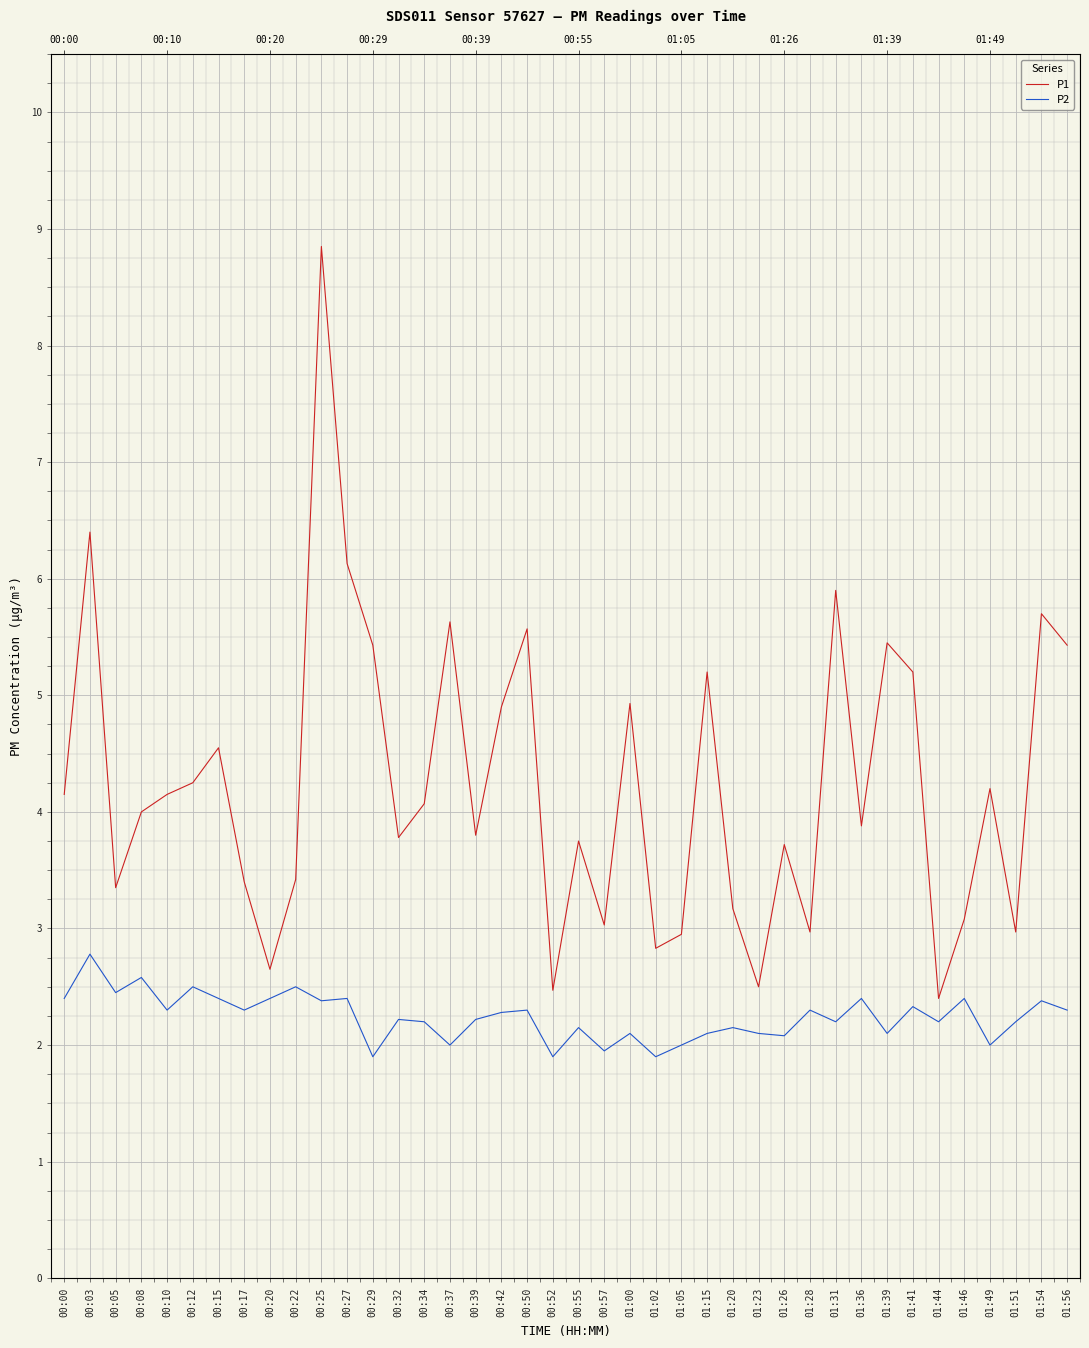

What is the difference between the second highest and minimum values in the P1 series?

4.0